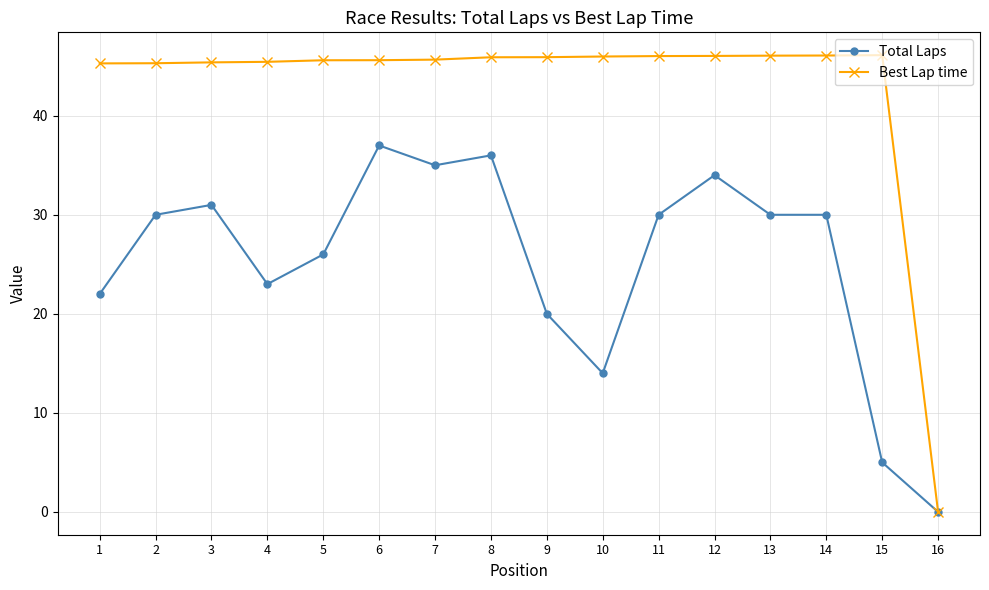

What is the value of the Best Lap time point at the 12th from the left?

46.0